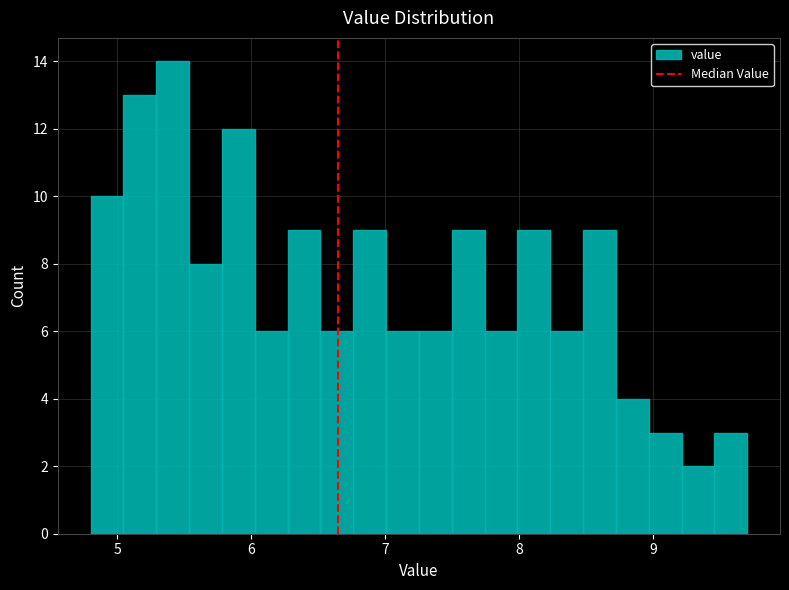

Around what value on the x-axis is the tallest bar? Give the approximate position of its centre, as read against the axis.

5.4